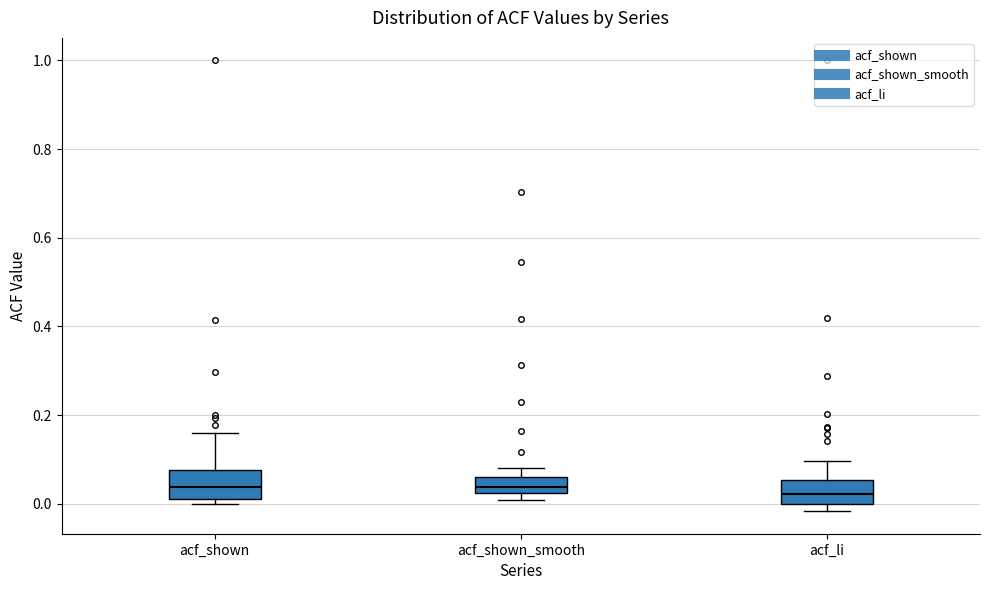

Reading left to right, transcribe this box plot: for each box, give where its median line is, the range the box spans, and where its two whiskers end, as read against the y-axis. The values are not printed on the chart, so give them approximately, as read against the axis.

acf_shown: median 0.04, box 0.02 to 0.08, whiskers 0.00 to 0.16
acf_shown_smooth: median 0.04, box 0.02 to 0.06, whiskers 0.00 to 0.08
acf_li: median 0.02, box 0.00 to 0.06, whiskers -0.02 to 0.10